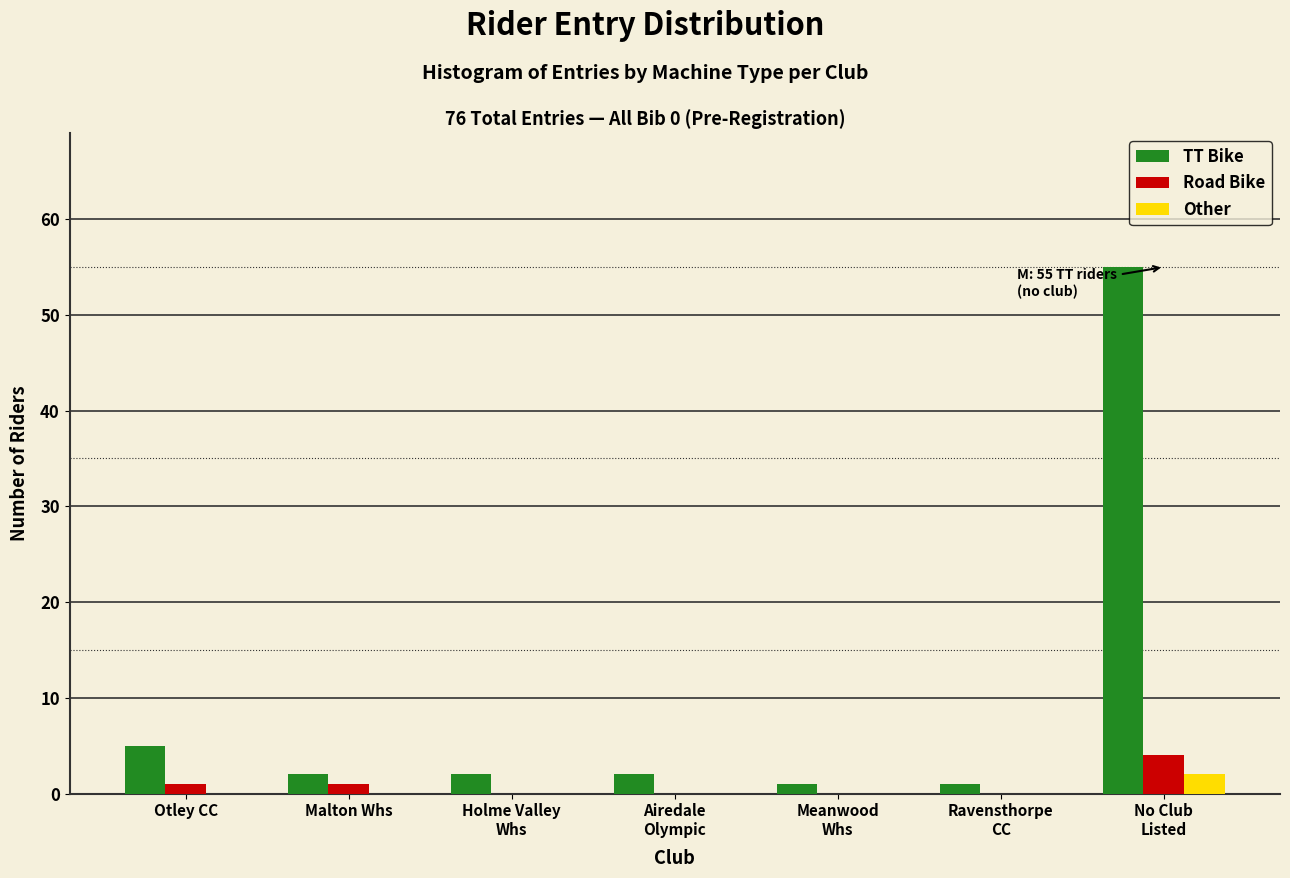

What is the sum of all Road Bike values?

6